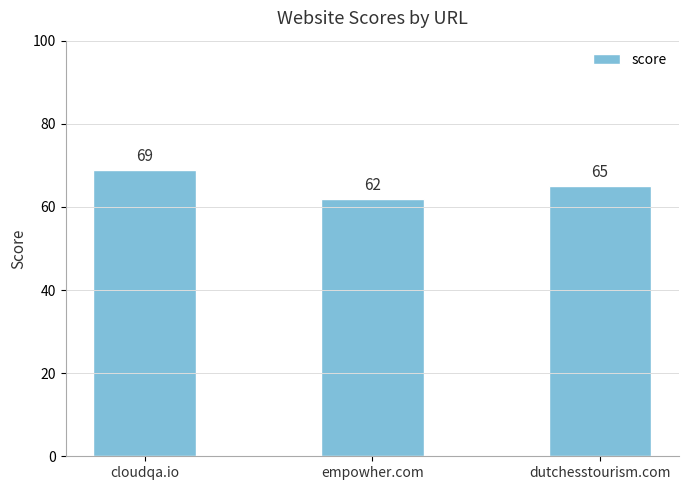

List the labels in order of value, largest first.

cloudqa.io, dutchesstourism.com, empowher.com